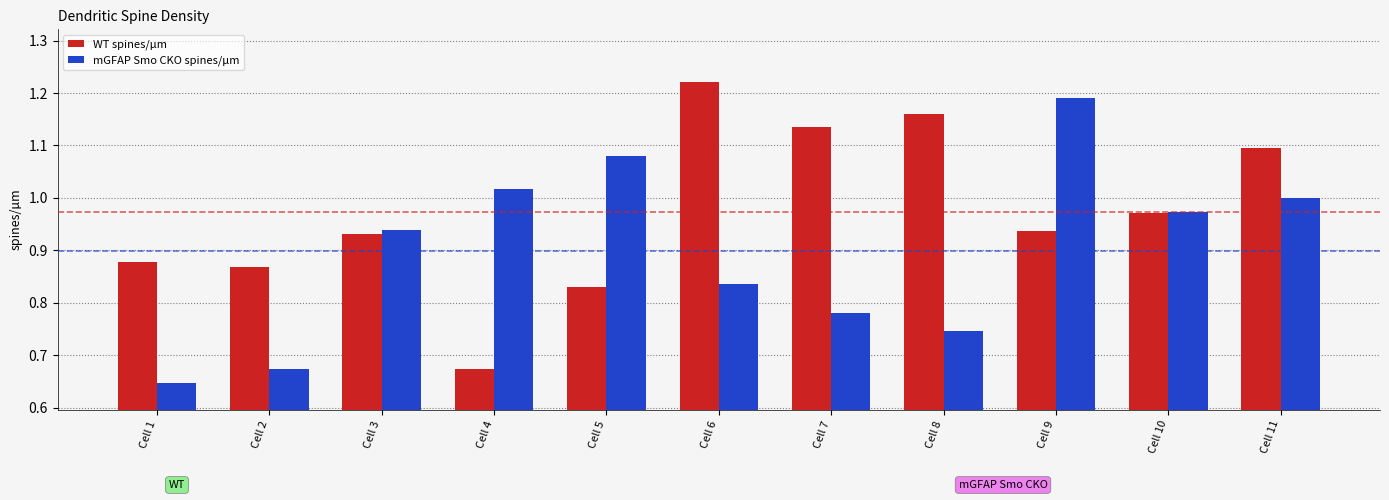

Which series changed the most between Cell 1 and Cell 5?

mGFAP Smo CKO spines/µm